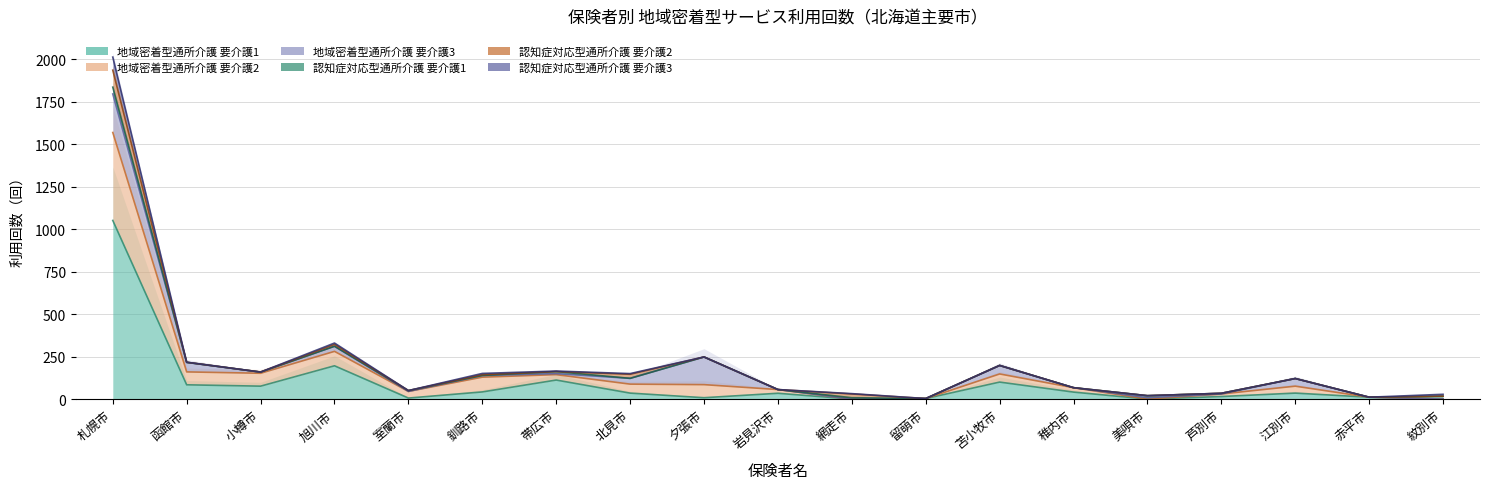

Is it true that 認知症対応型通所介護 要介護3 equals -43 at 苫小牧市?

False